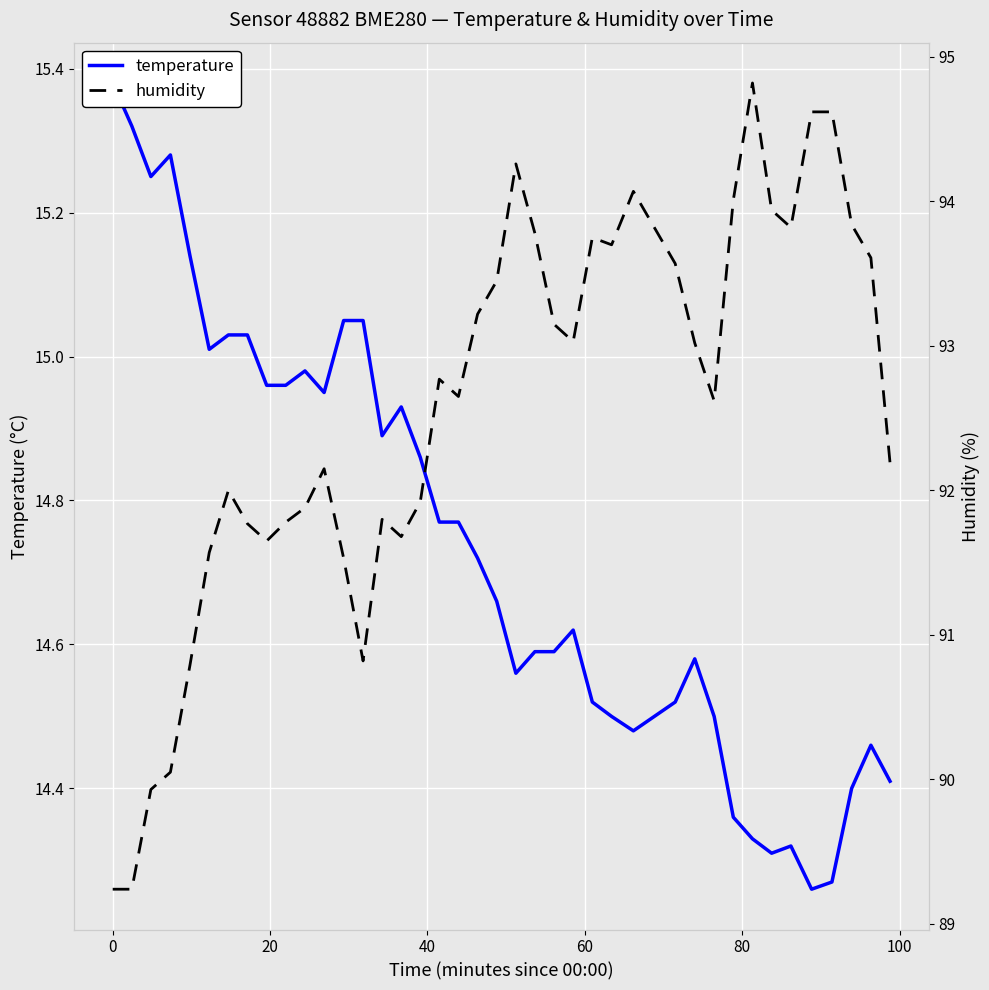

Which series has the largest range (max minus min)?

humidity